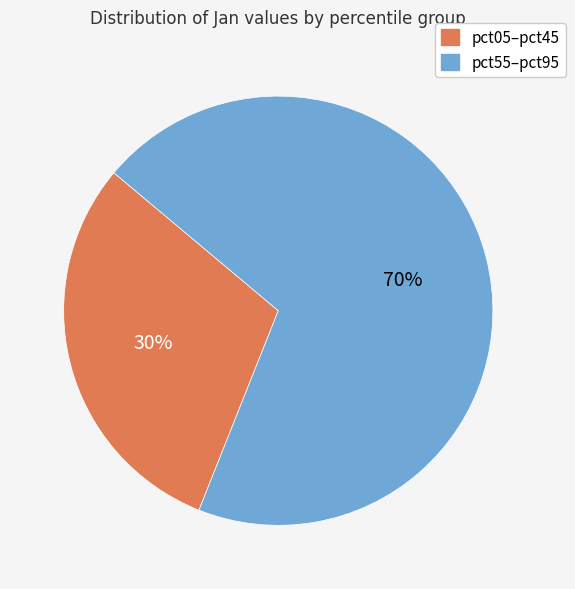

Is there any slice that represents more than half of the pie?

Yes